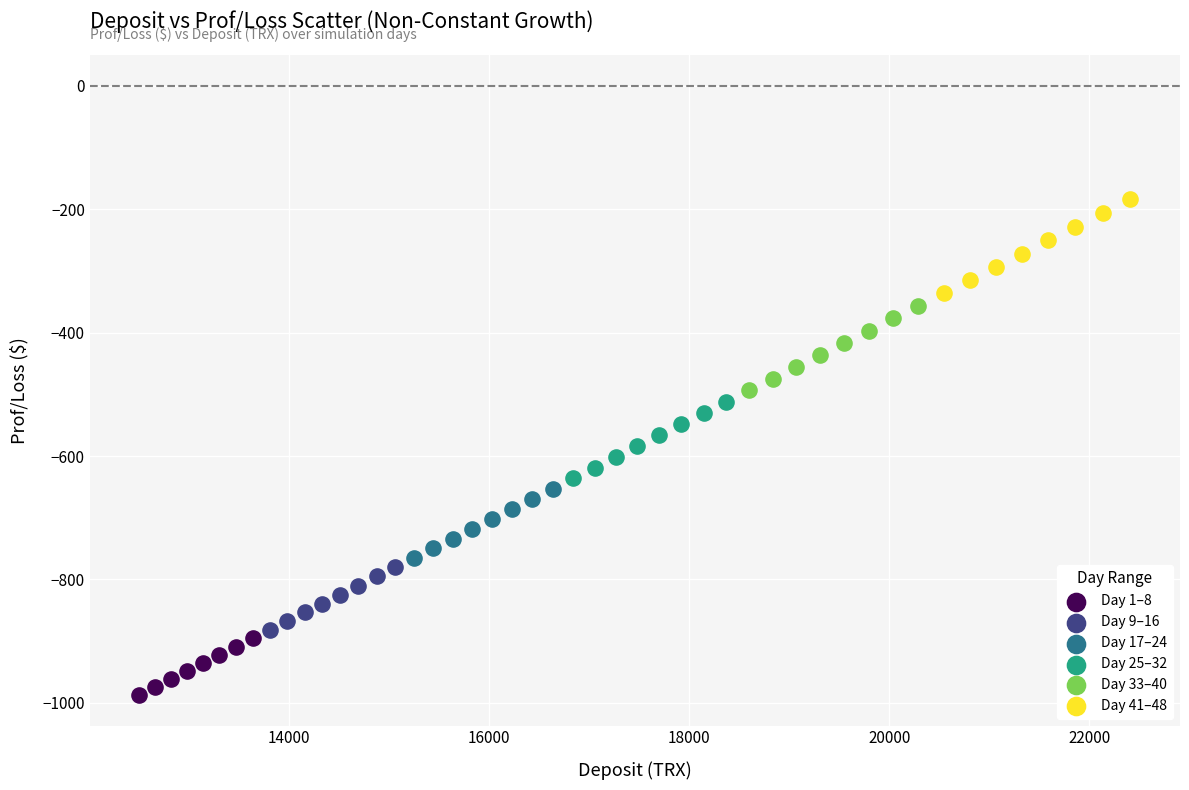

Which series contains the highest Y value?

Day 41–48